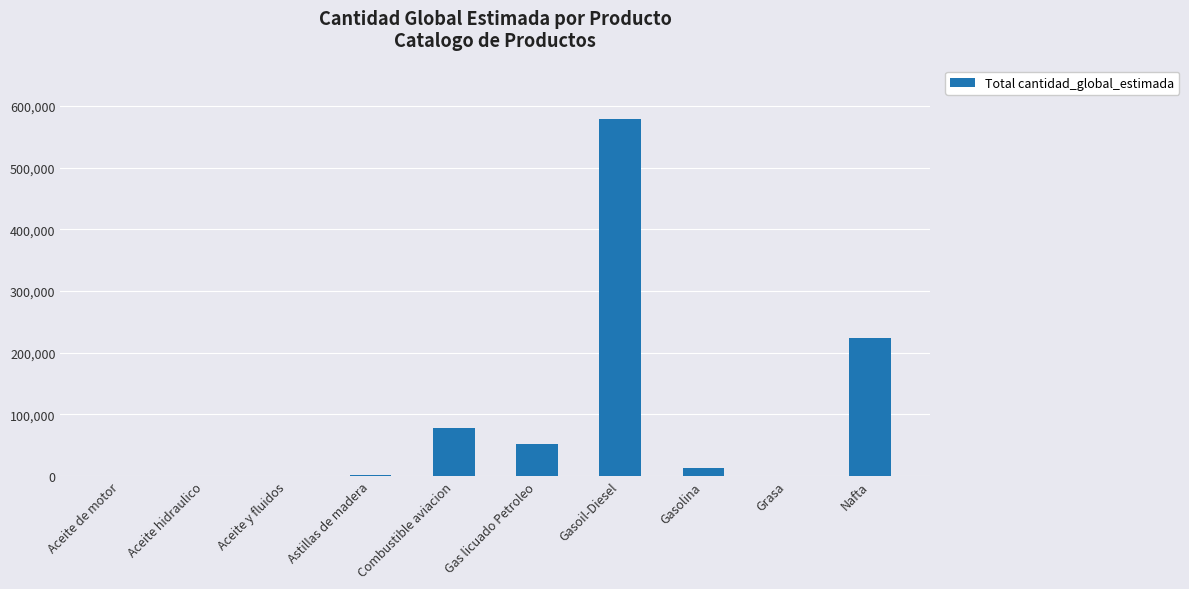

Between Nafta and Grasa, which is larger?

Nafta